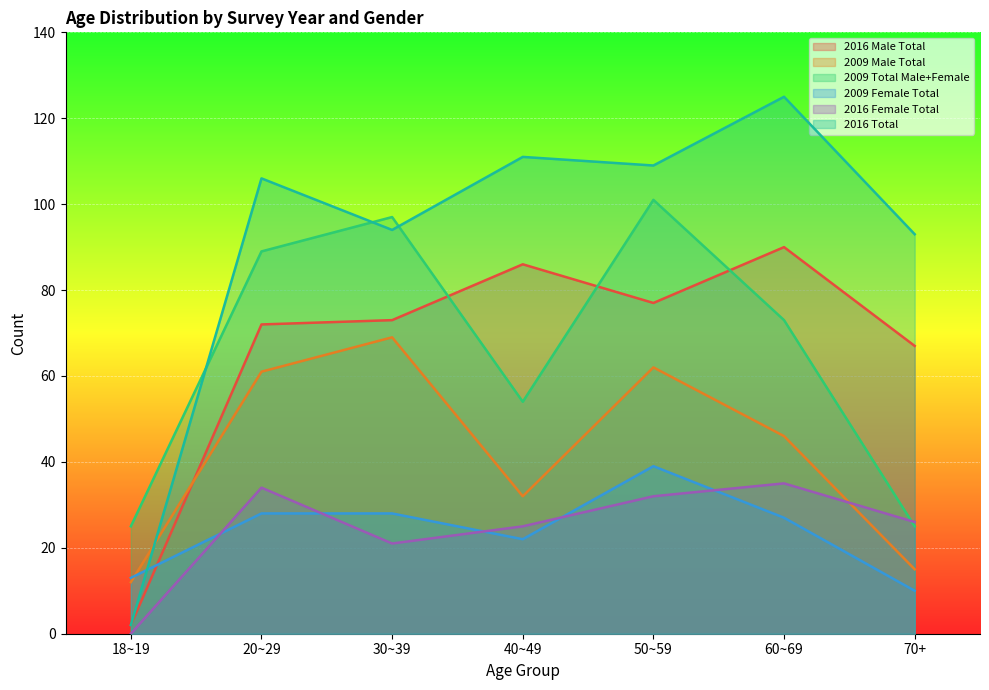

What is the label of the 2nd point from the right?

60~69